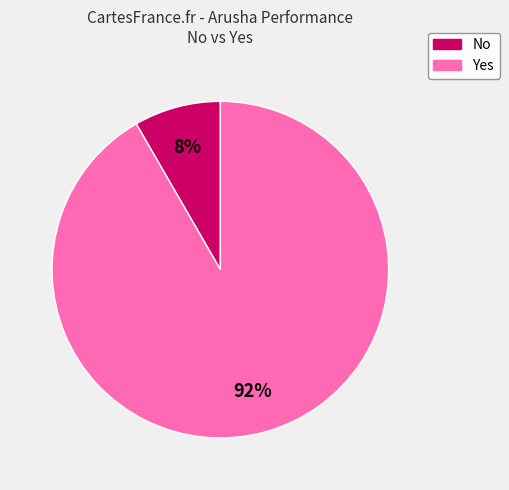

To the nearest percent, what portion does Yes represent?

92%